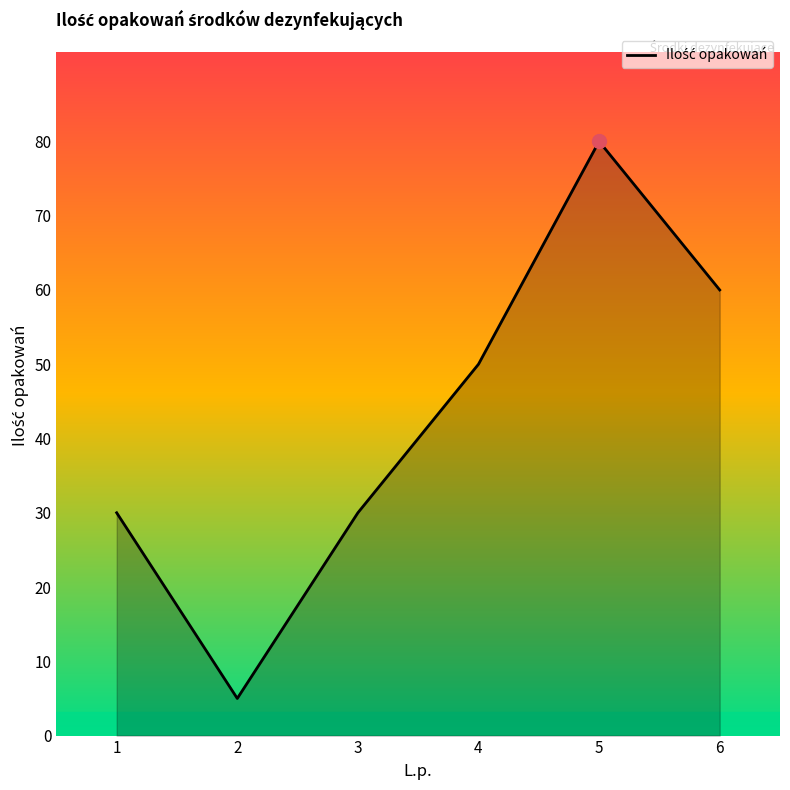

Is it true that the value at 4 is 72?

False